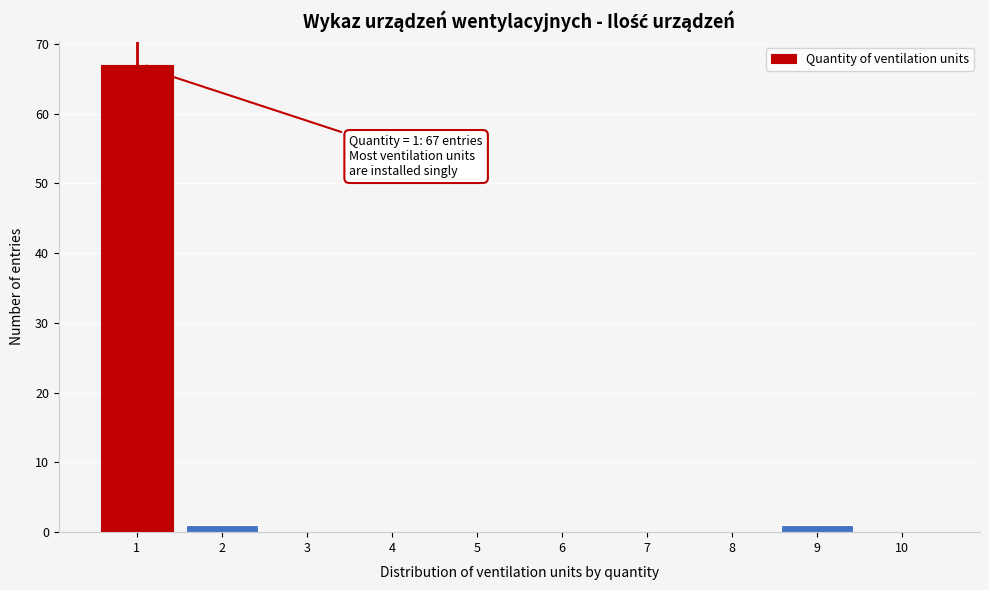

Which range on the x-axis has the tallest bar?

0.5 to 1.5